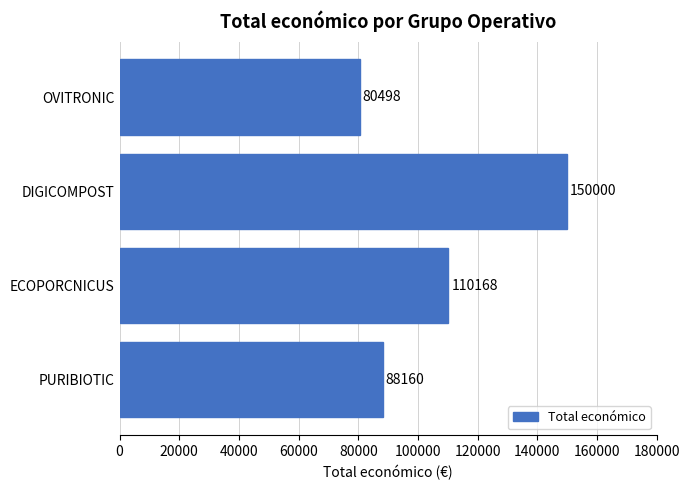

What is the ratio of the value at DIGICOMPOST to the value at ECOPORCNICUS?

1.4